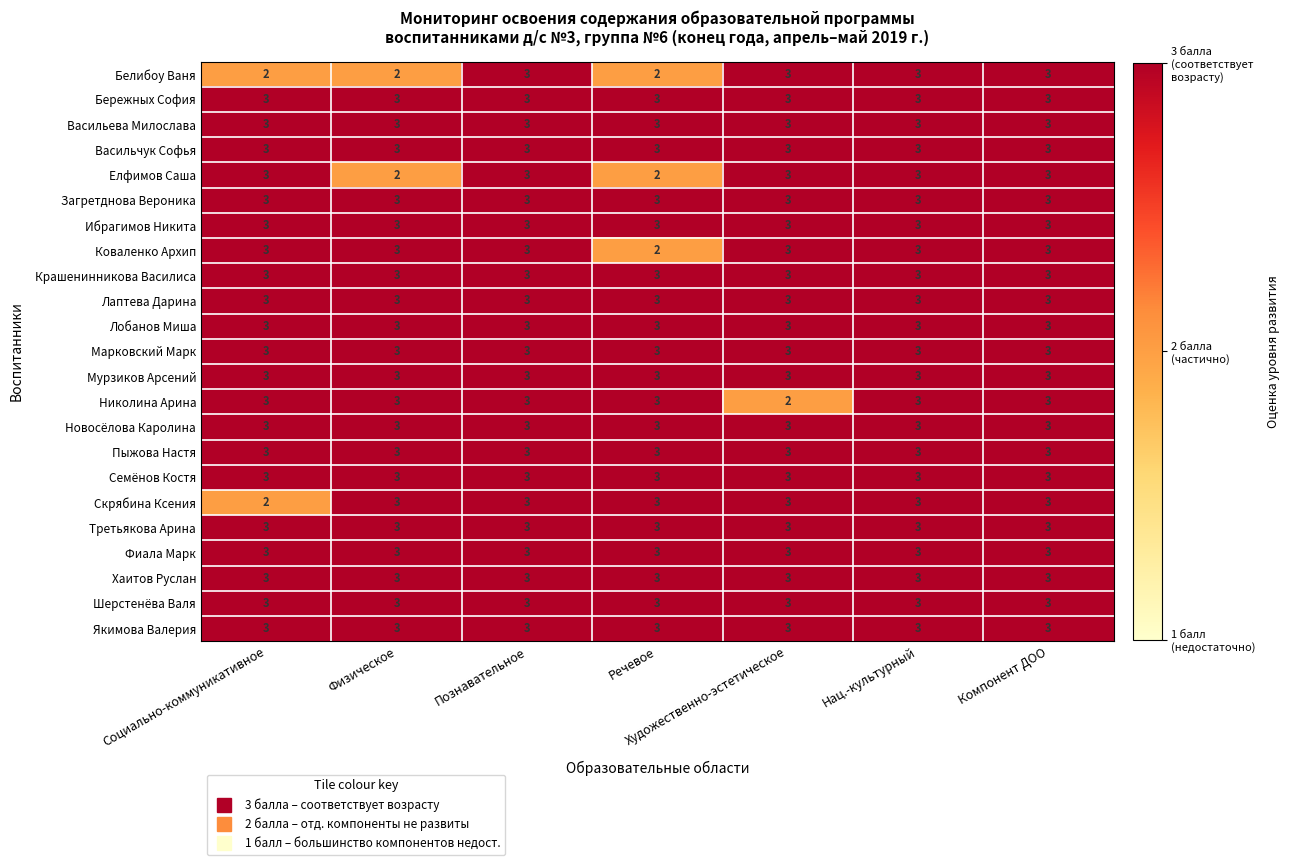

What is the sum of all Новосёлова Каролина values?

21